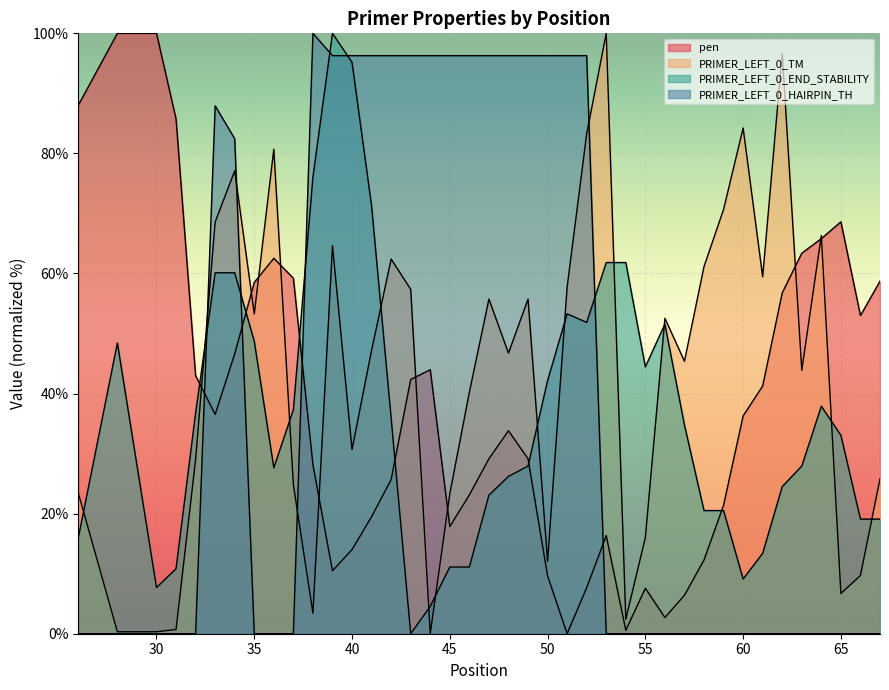

Does the chart display data point markers on the line(s)?

No